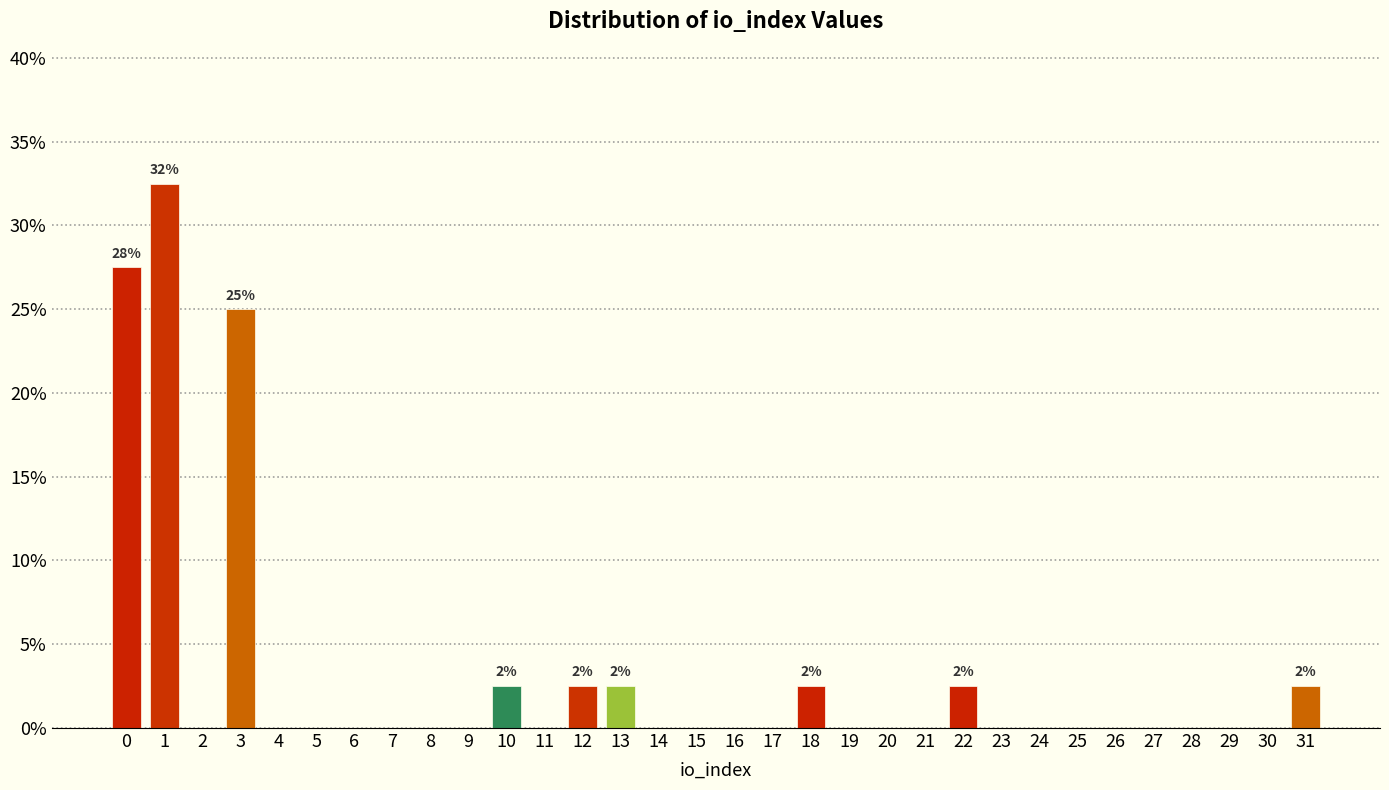

What is the sum of all values?

100.0